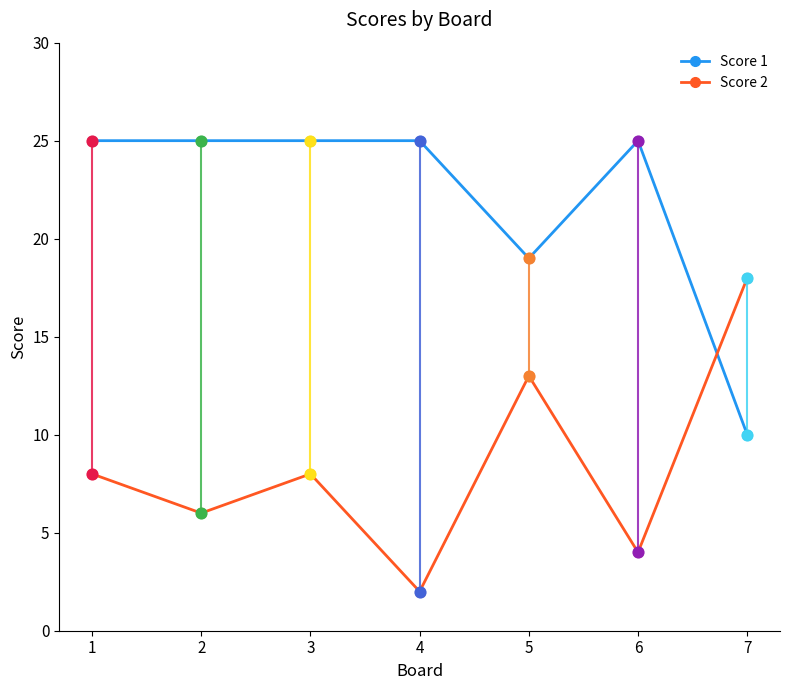

What are all the series names shown in the legend?

Score 1, Score 2